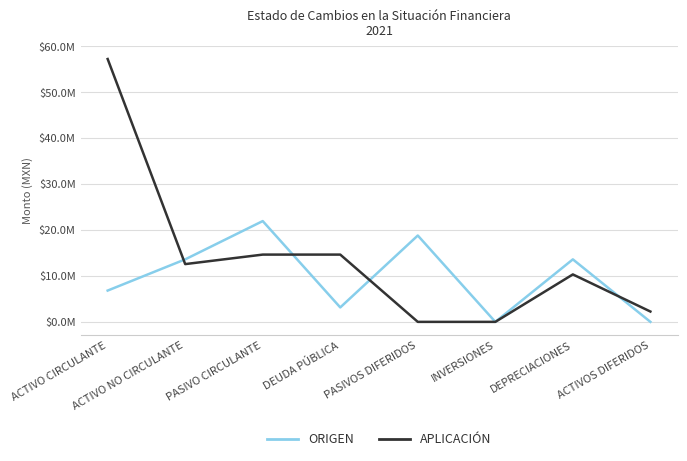

Which series has the largest range (max minus min)?

APLICACIÓN